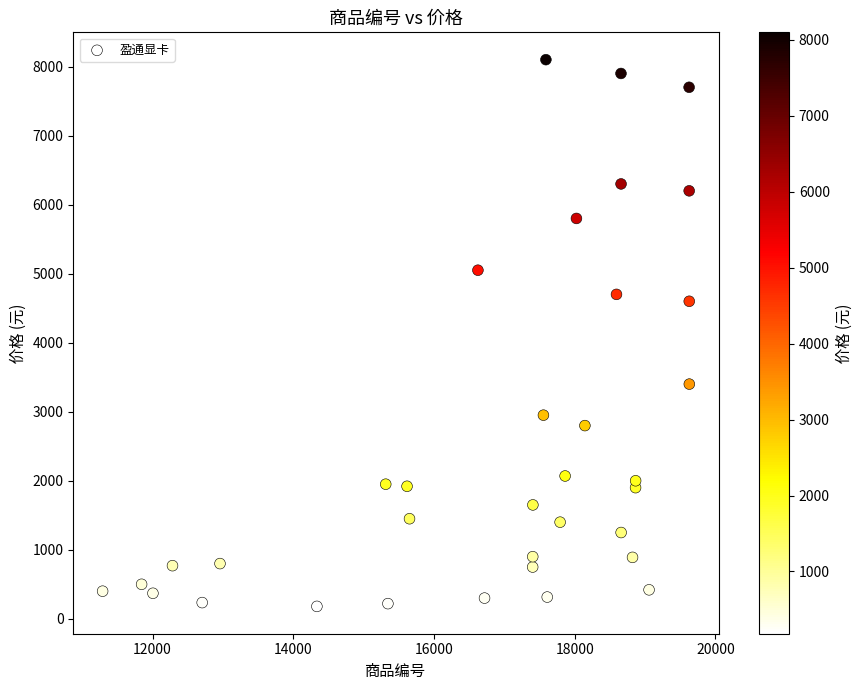

What is the range of Y values (max minus min)?

7920